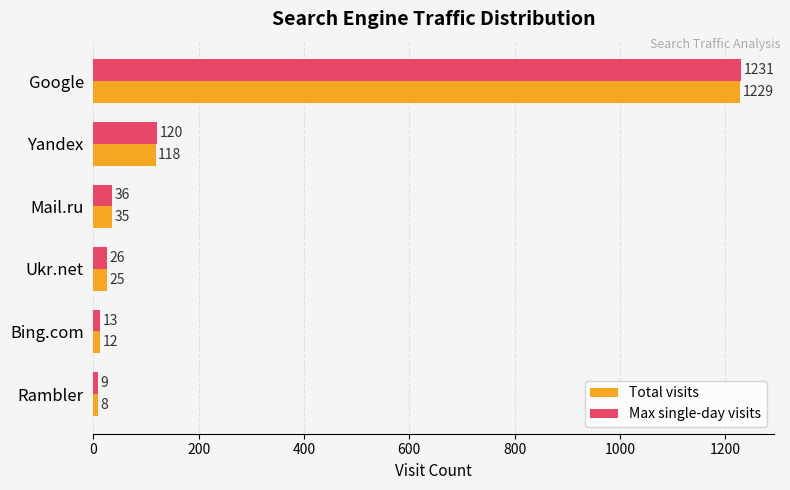

Which series has the largest total across all categories?

Max single-day visits